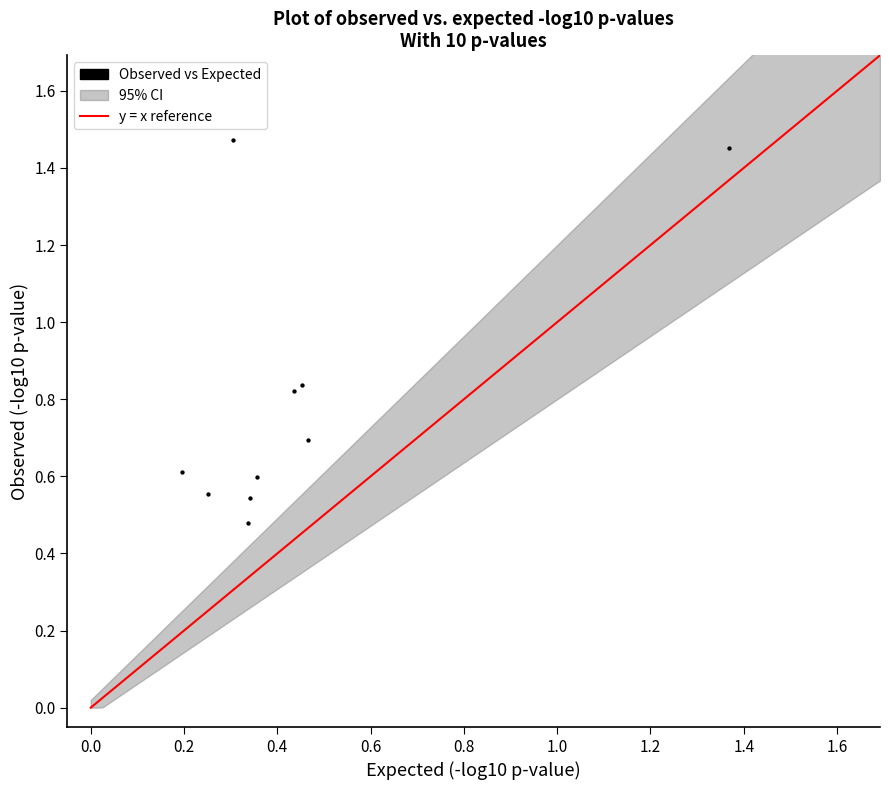

What is the range of Y values (max minus min)?

1.0